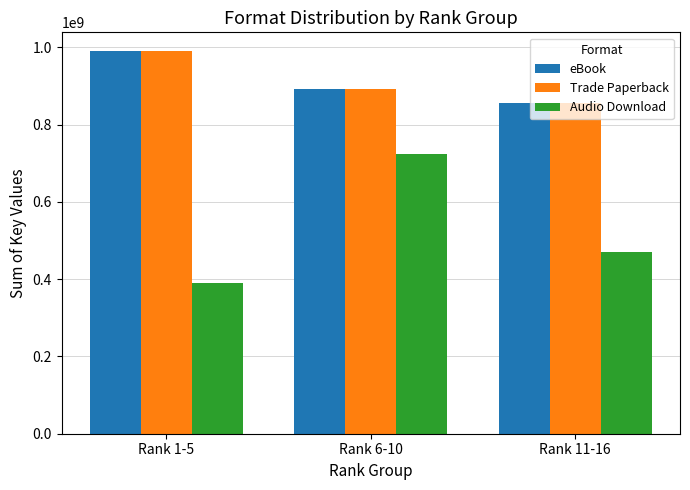

How many categories are shown in the chart?

3